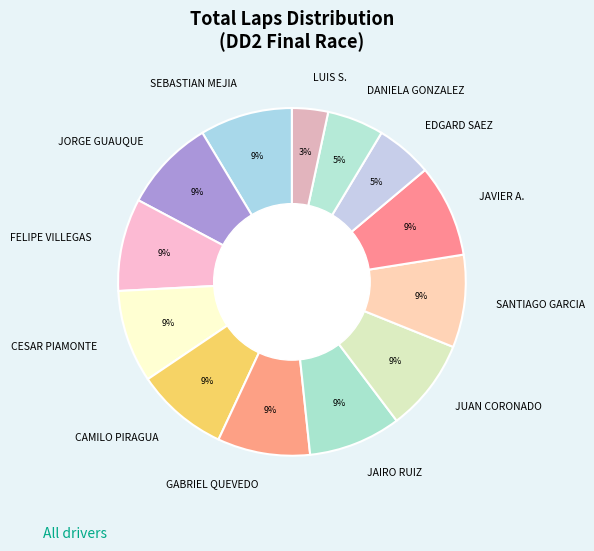

Count the number of slices in the pie.

13